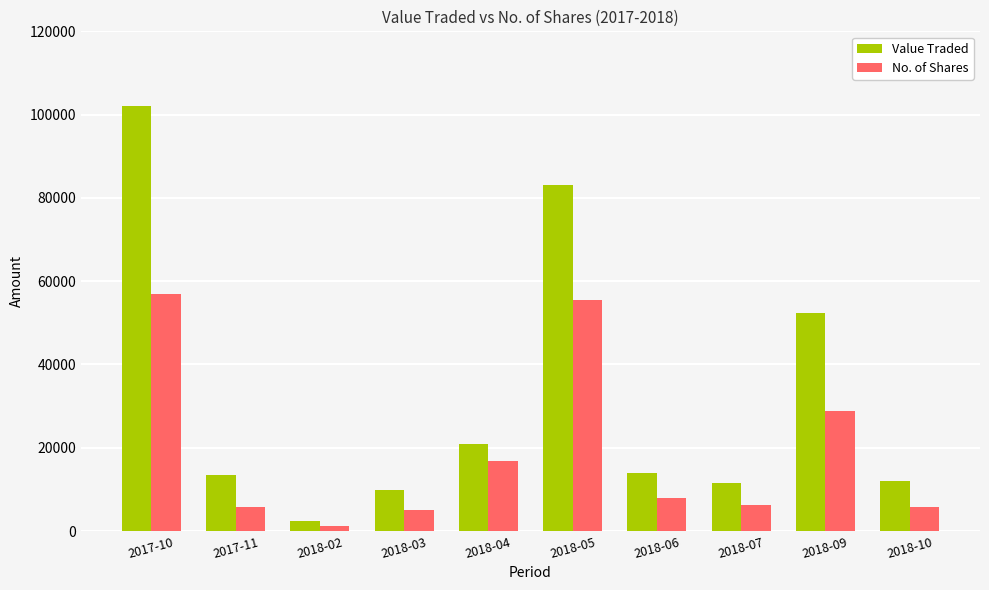

What are all the series names shown in the legend?

Value Traded, No. of Shares